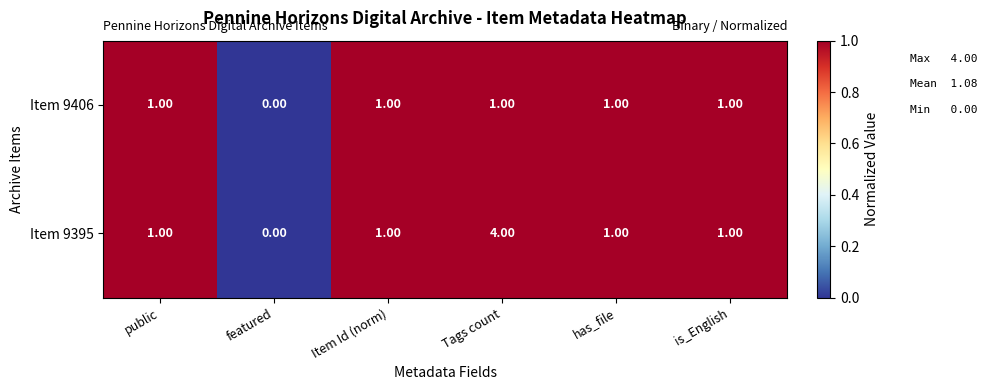

Rank the series by their maximum value, from highest to lowest.

Item 9395, Item 9406